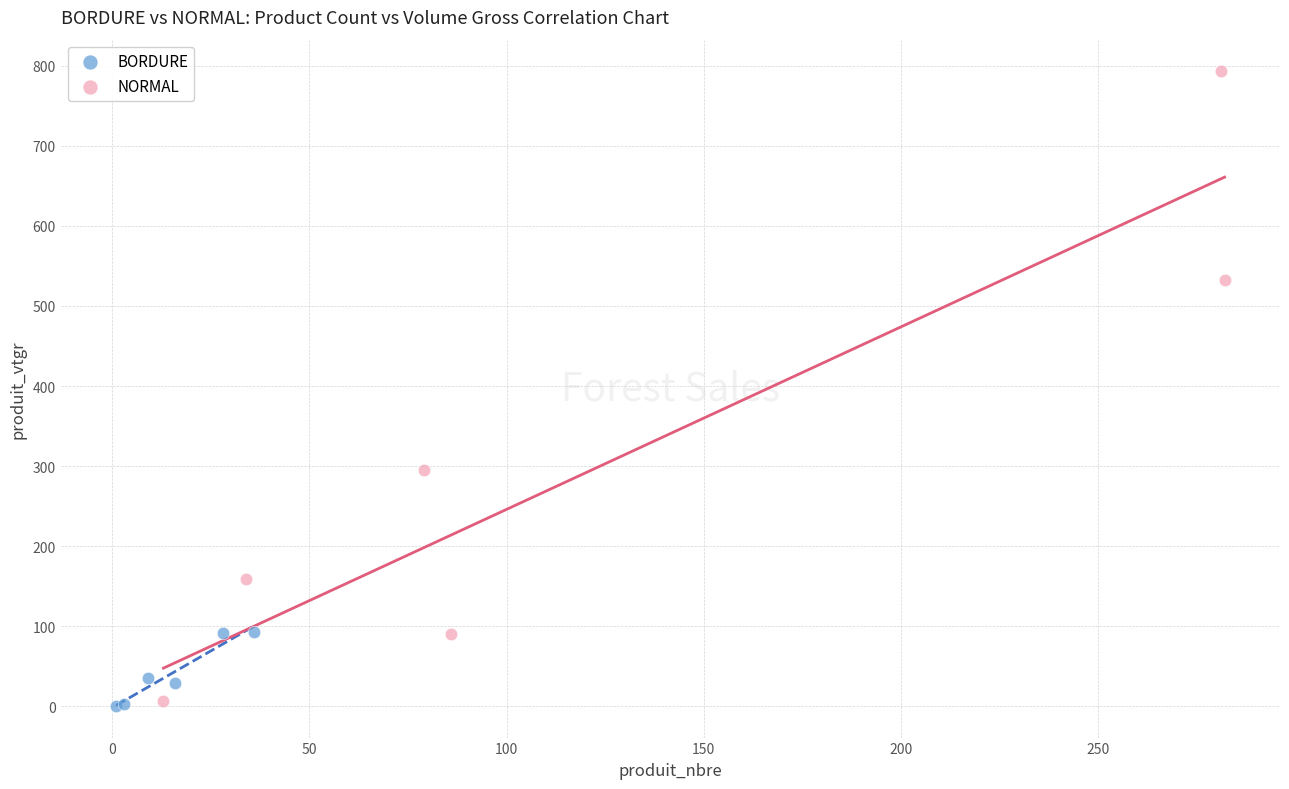

Which series contains the highest Y value?

NORMAL